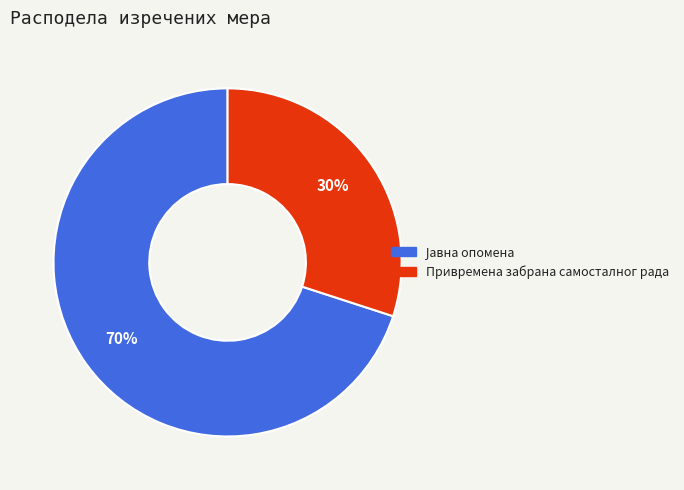

To the nearest percent, what is the difference between the largest and smallest slice percentages?

40%